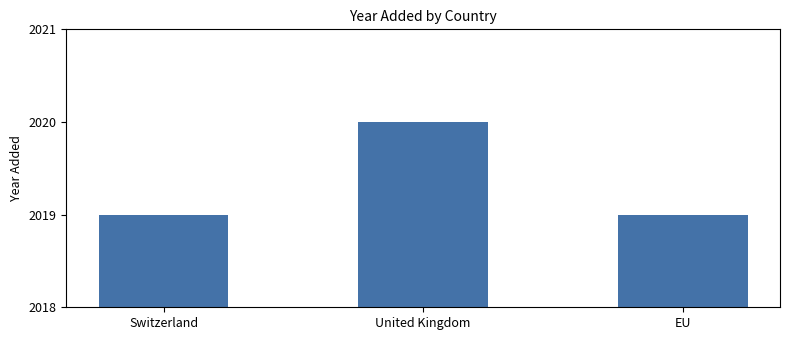

The value at EU is 1130. True or false?

False